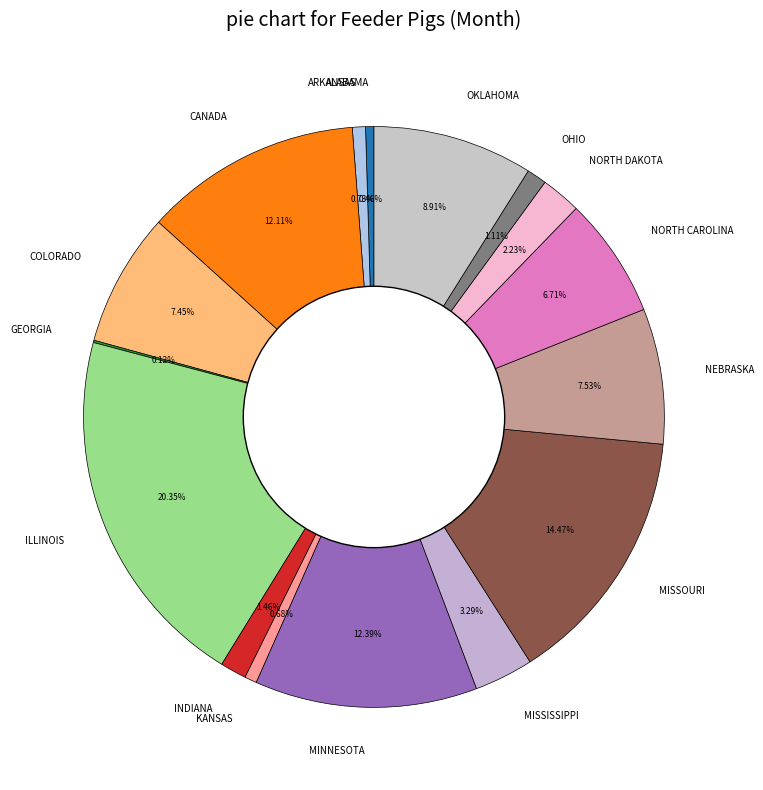

Combined, do MISSOURI and CANADA account for over 50%?

No